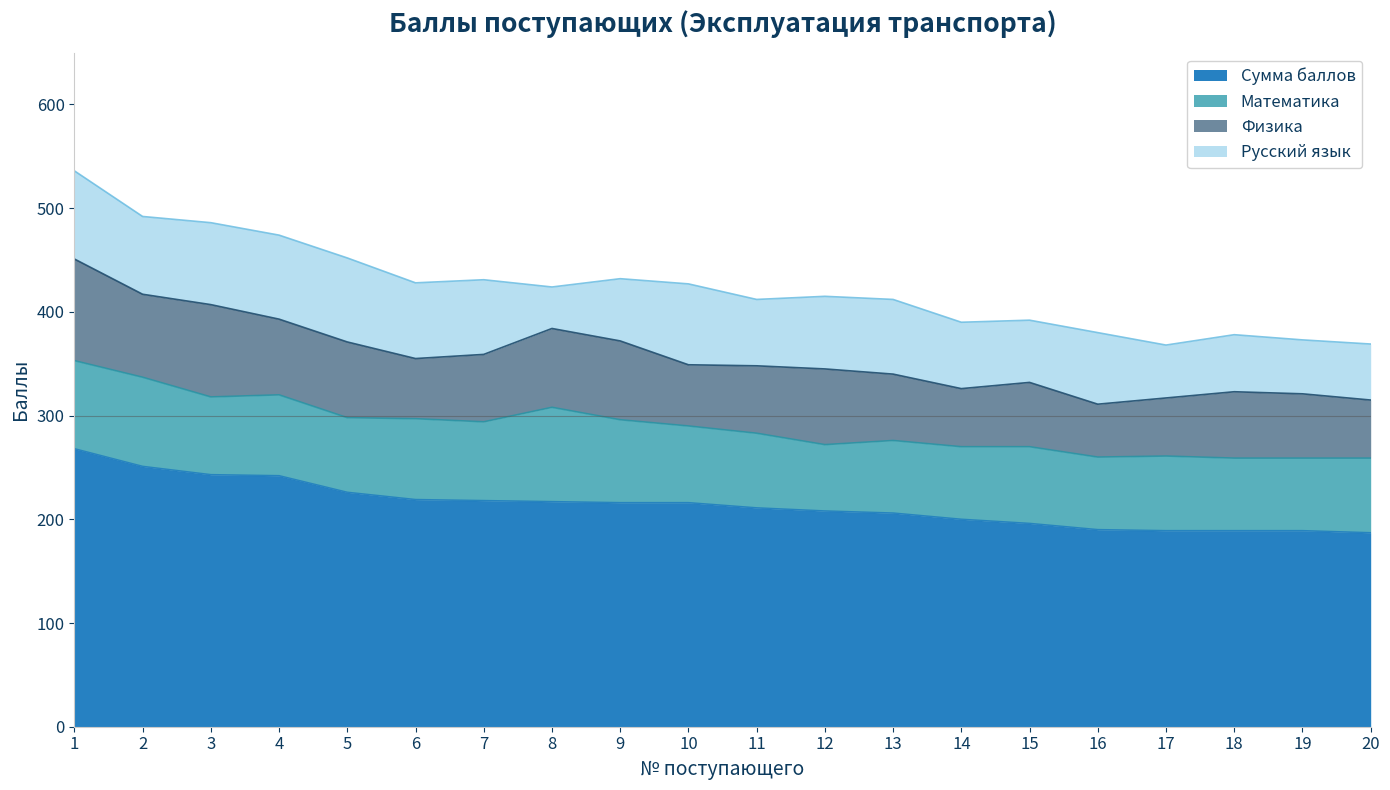

How many lines are shown in the chart?

4